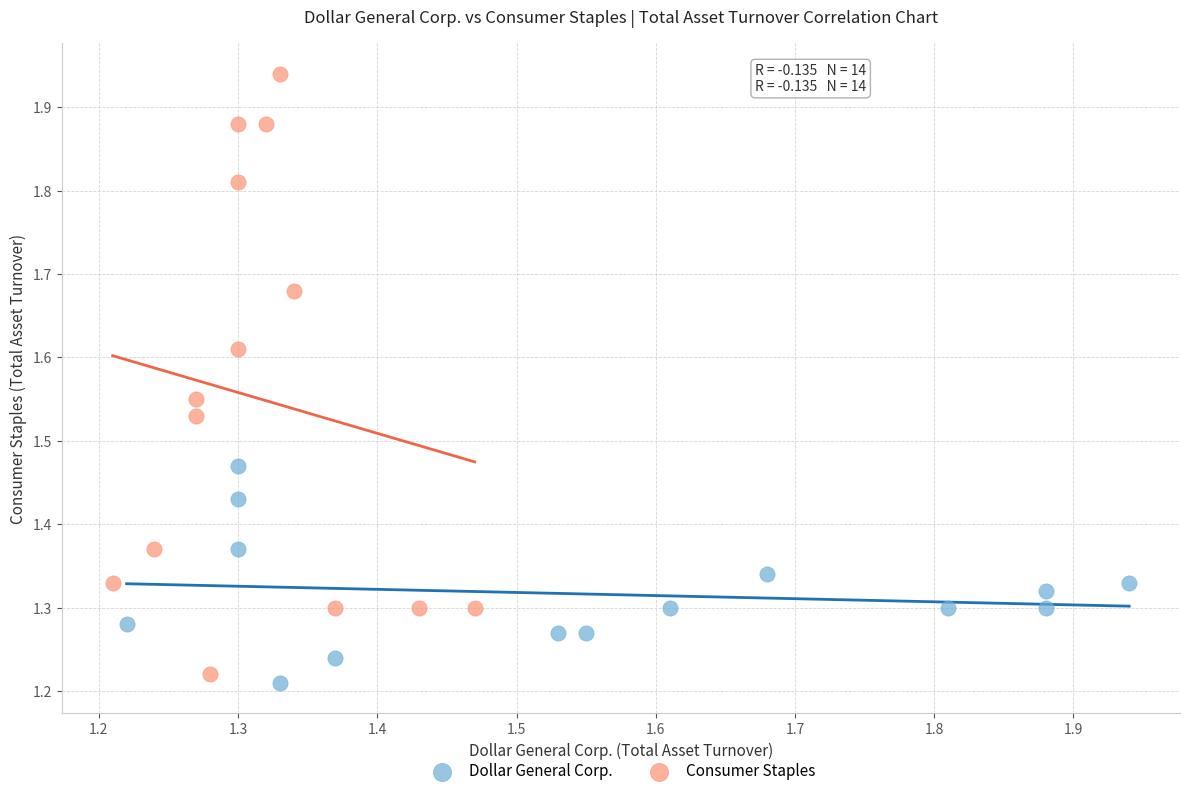

Which series contains the highest Y value?

Consumer Staples